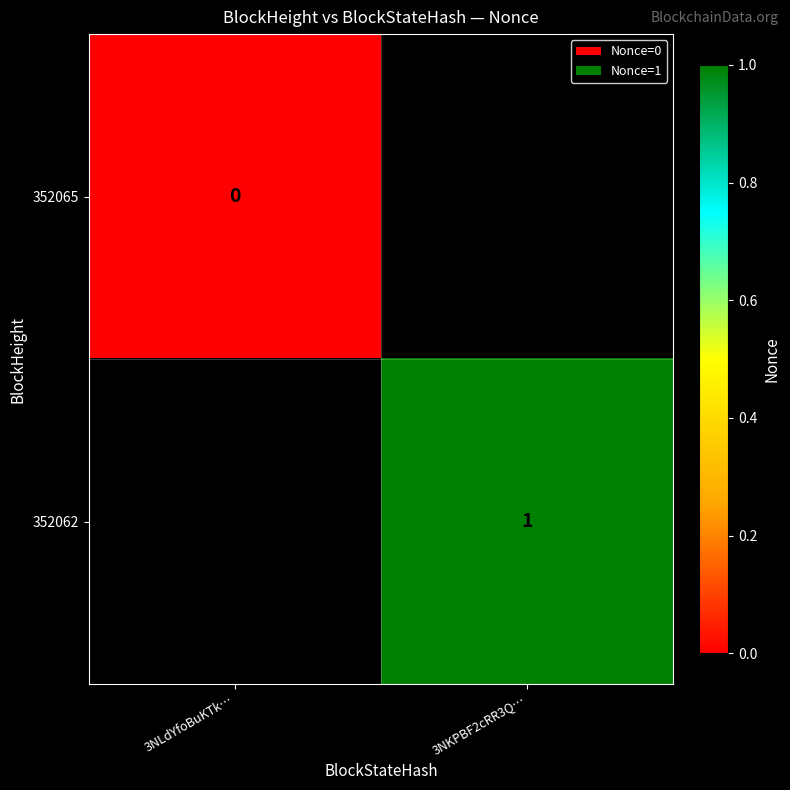

Is it true that 352062 equals 1 at 3NKPBF2cRR3Q…?

True